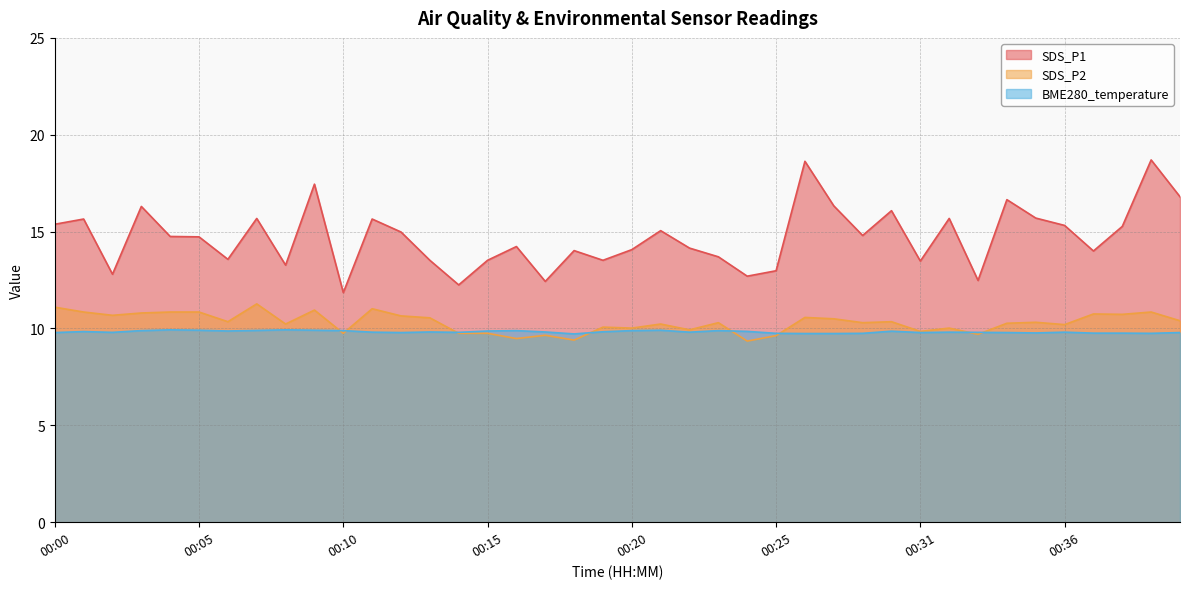

At which category does SDS_P1 reach its first local valley?

00:02